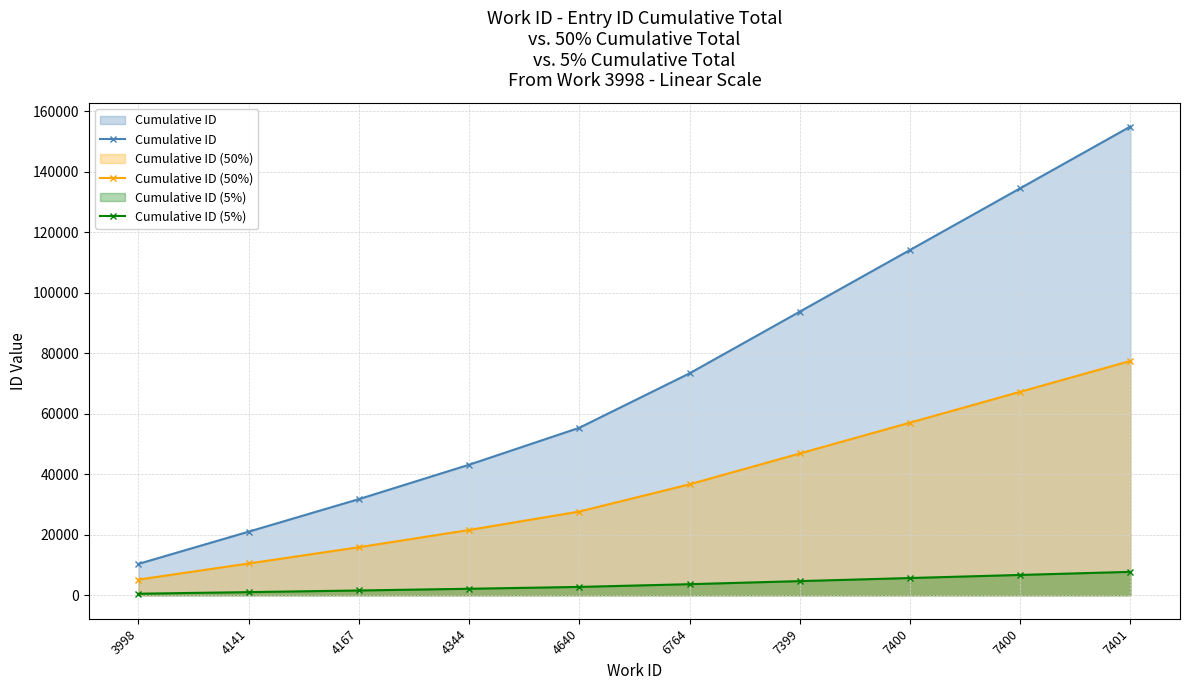

True or false: Cumulative ID (50%) and Cumulative ID cross at least once.

False